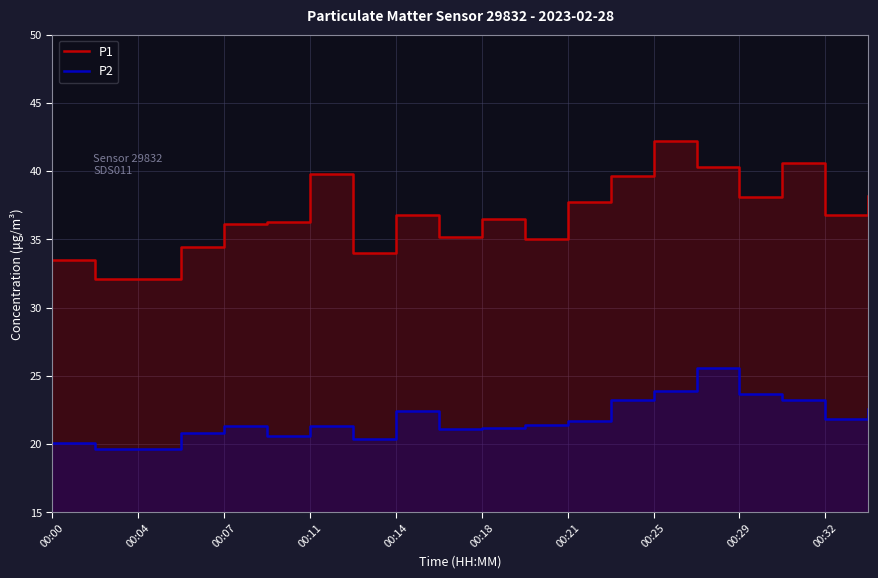

What is the highest value of the P2 series?

25.6